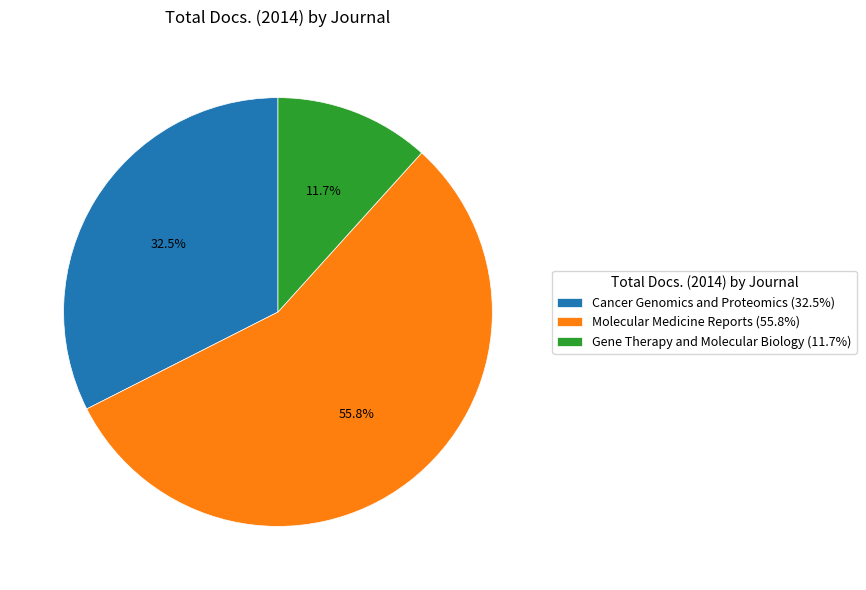

What is the largest slice in the pie chart?

Molecular Medicine Reports